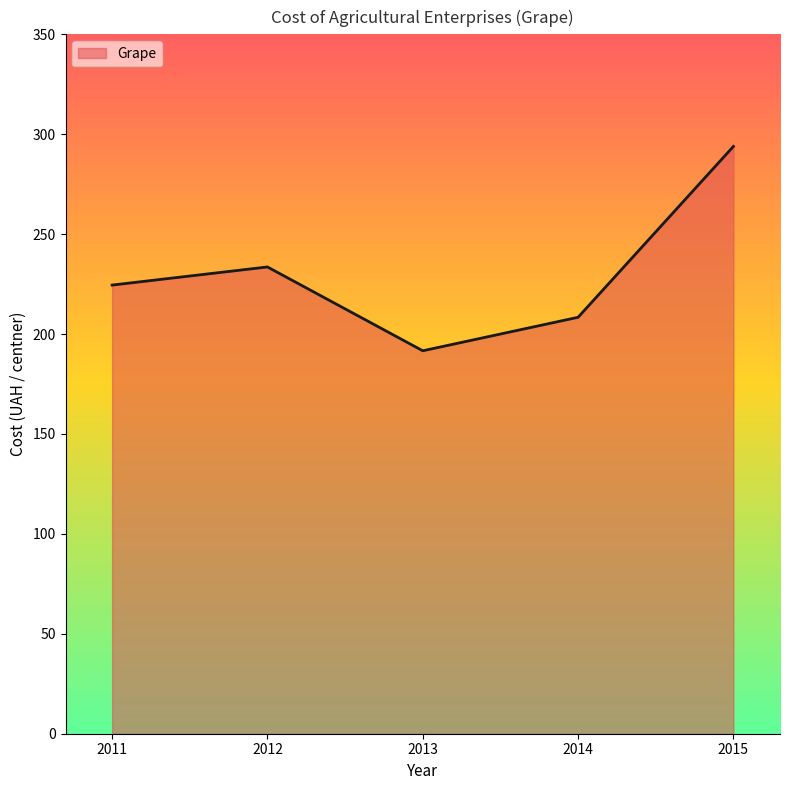

Rank the categories by value from highest to lowest.

2015, 2012, 2011, 2014, 2013